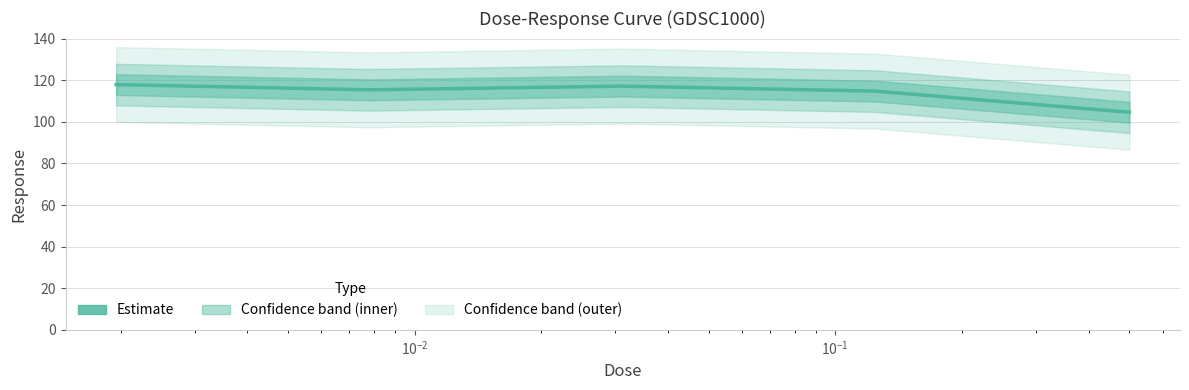

What is the label of the 4th point from the left?

$\mathdefault{10^{-1}}$